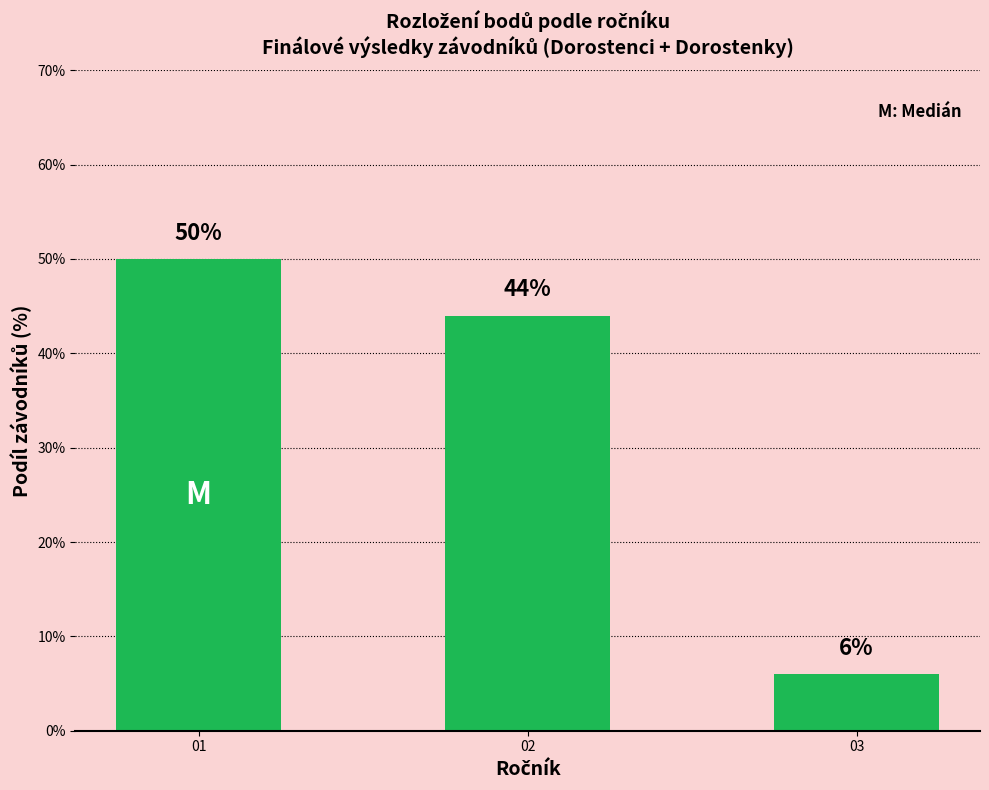

Reading left to right, what are all the values shown in this chart?

01=50	02=44	03=6